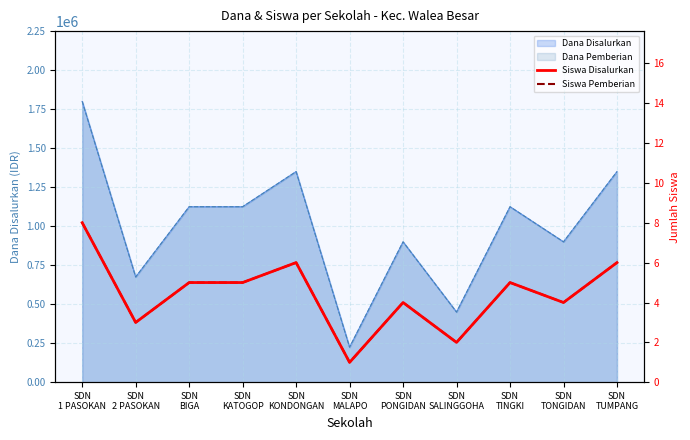

Where is the first local minimum for Siswa Disalurkan?

SDN
2 PASOKAN